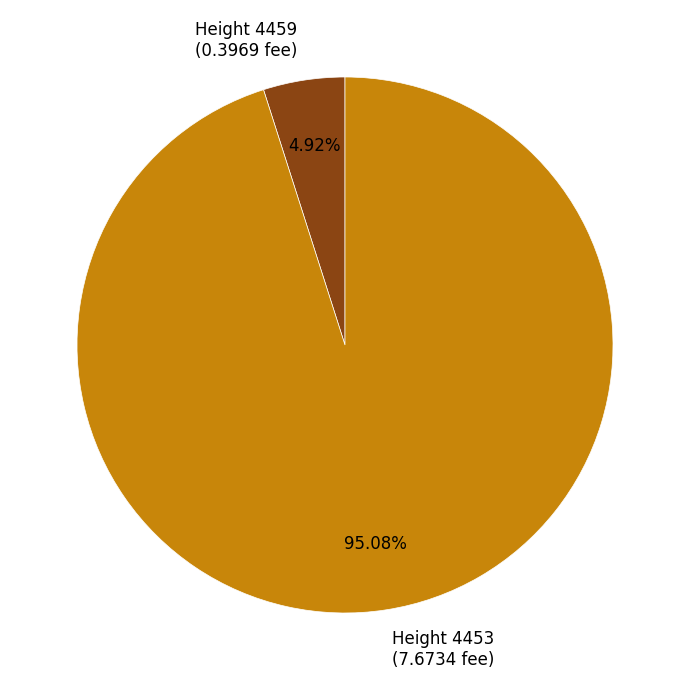

Which category has the biggest portion of the pie?

Height 4453 (7.6734 fee)